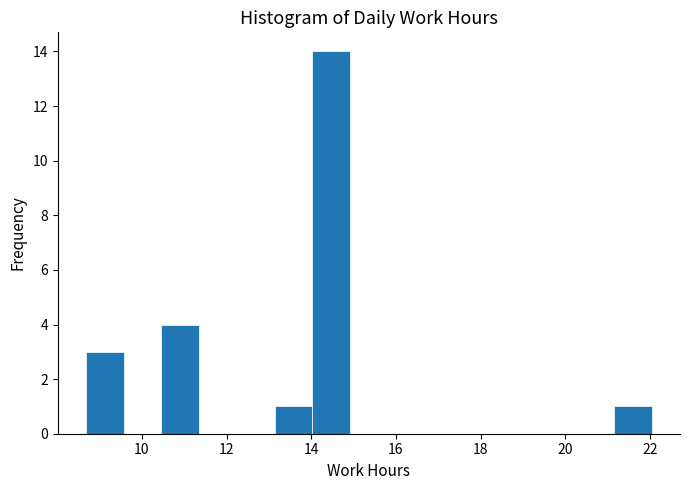

Which range on the x-axis has the tallest bar?

14.0 to 15.0